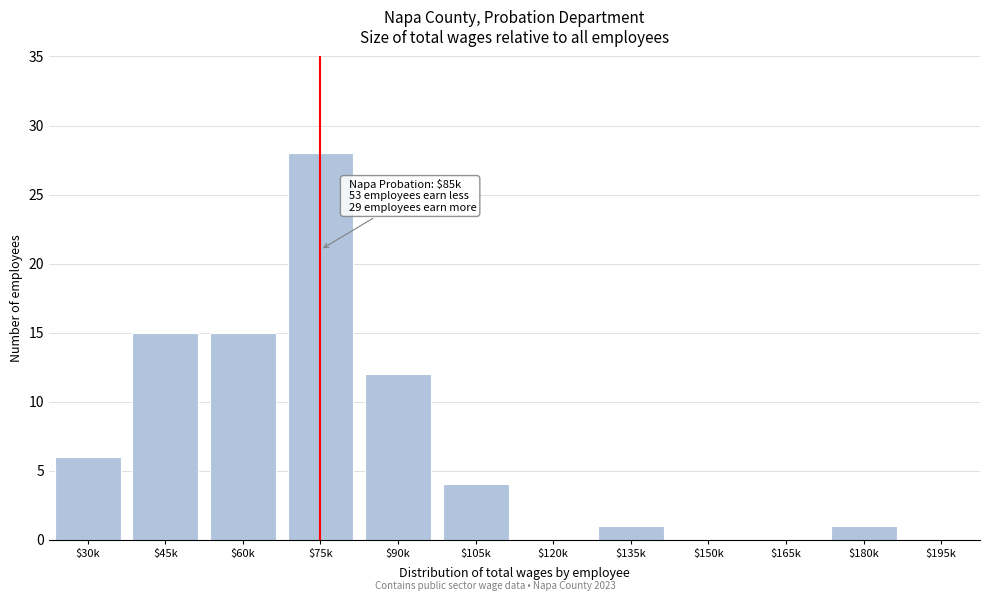

Is it true that the value at $120k is 9?

False